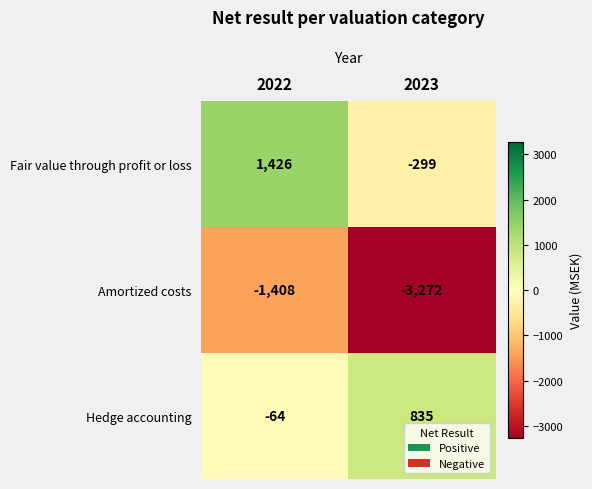

What is the minimum value shown in the chart?

-3272